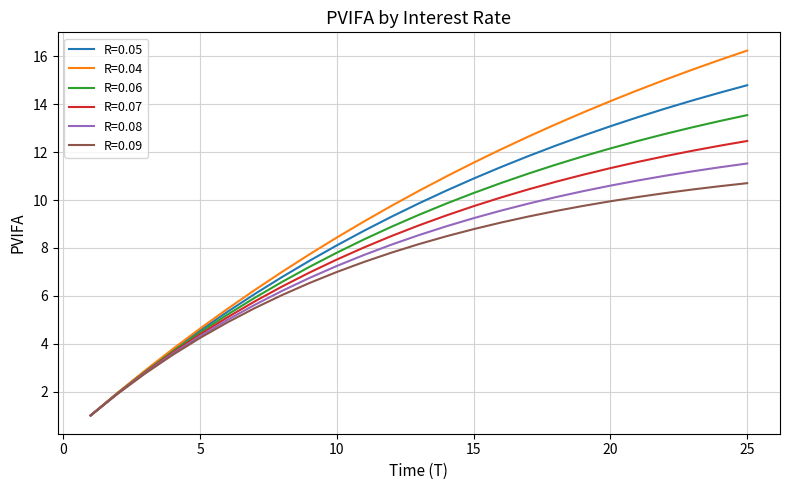

Which series has the widest spread of values?

R=0.04